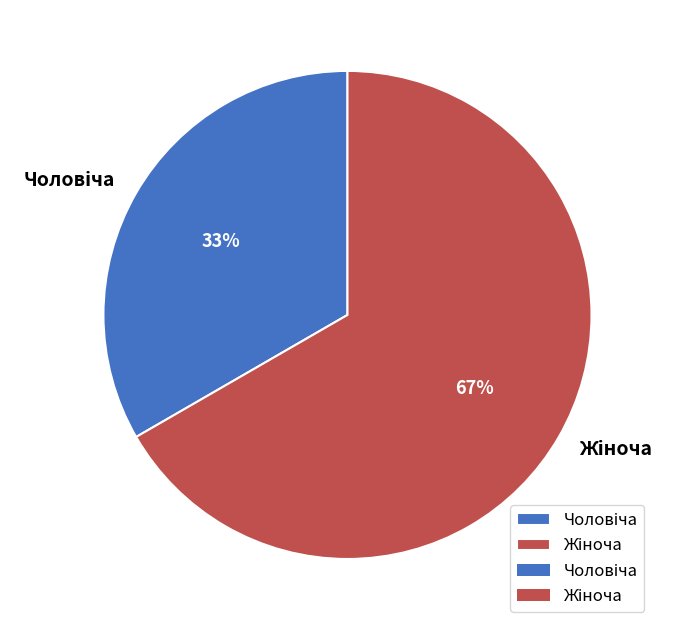

Is there a majority slice in this chart?

Yes